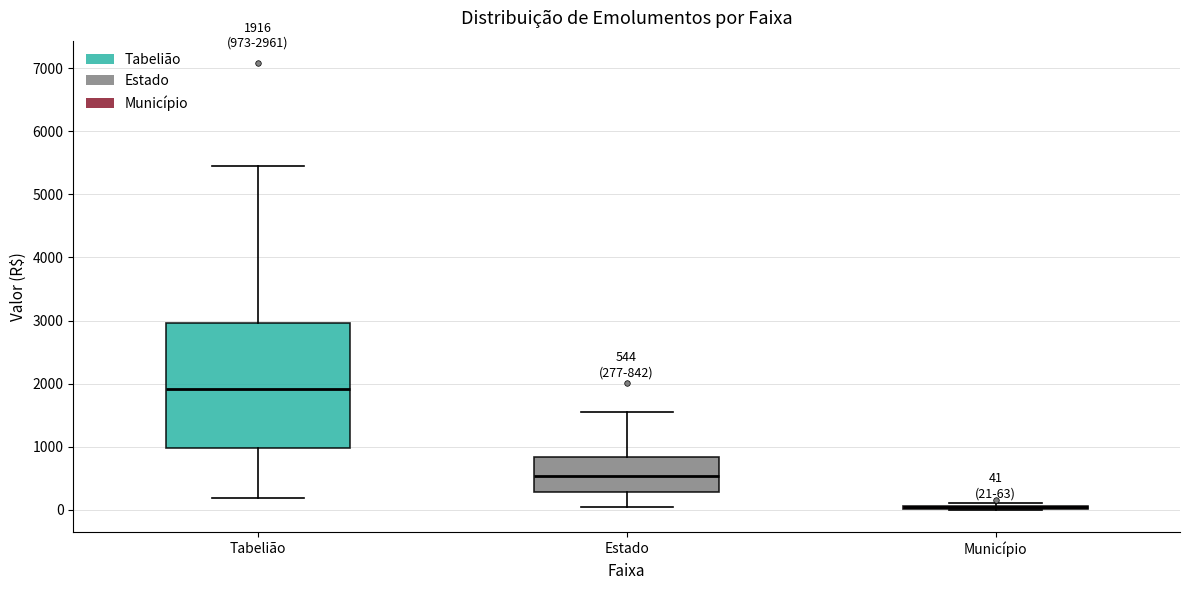

Which box is the tallest, from its lower edge to its upper edge?

Tabelião